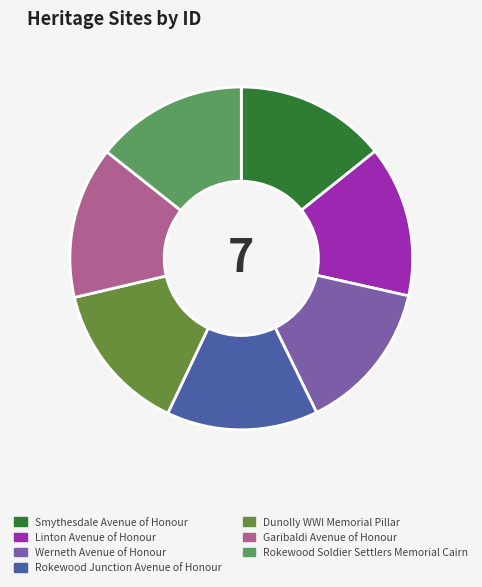

Approximately how many times larger is the value at Linton Avenue of Honour compared to Dunolly WWI Memorial Pillar?

1.0